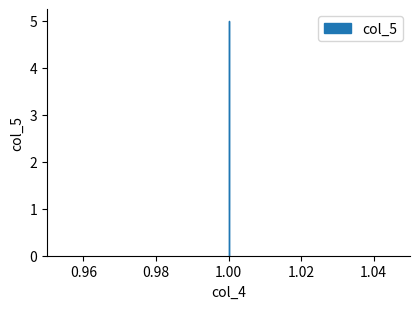

Rank the categories by value from highest to lowest.

1, 1, 1, 1, 1